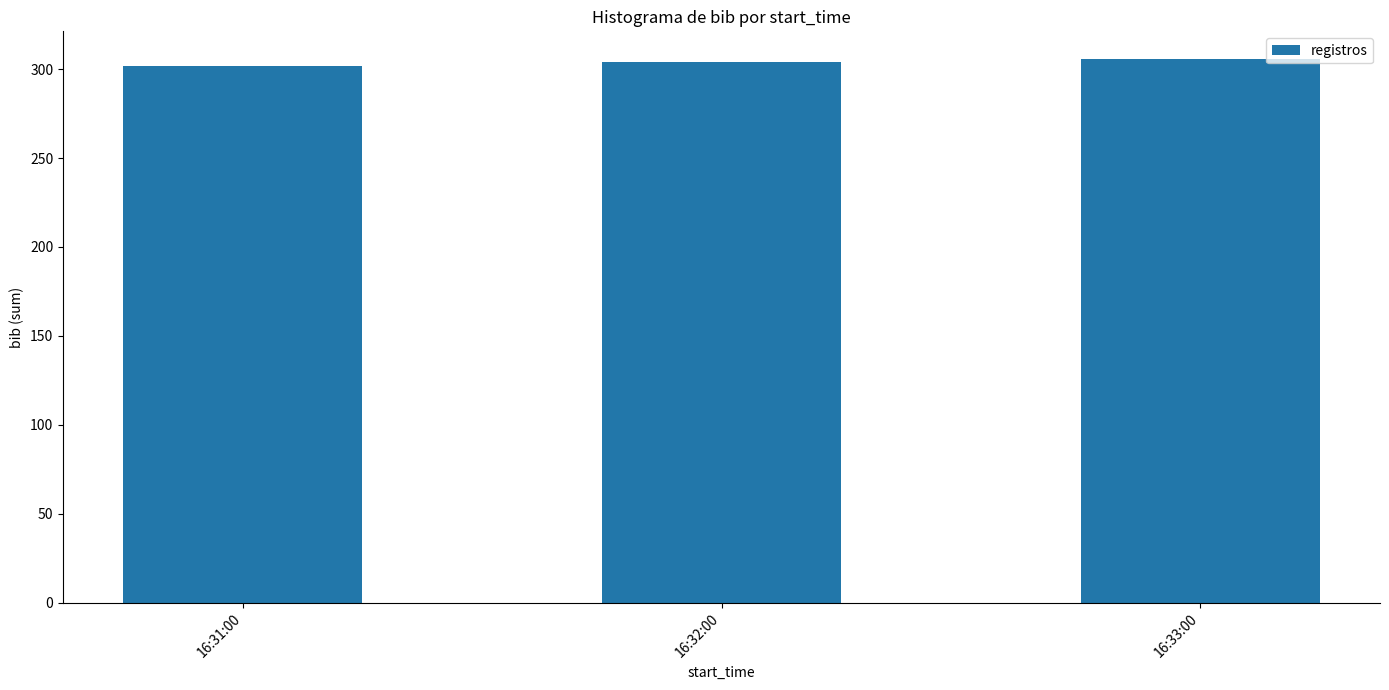

What is the average value?

304